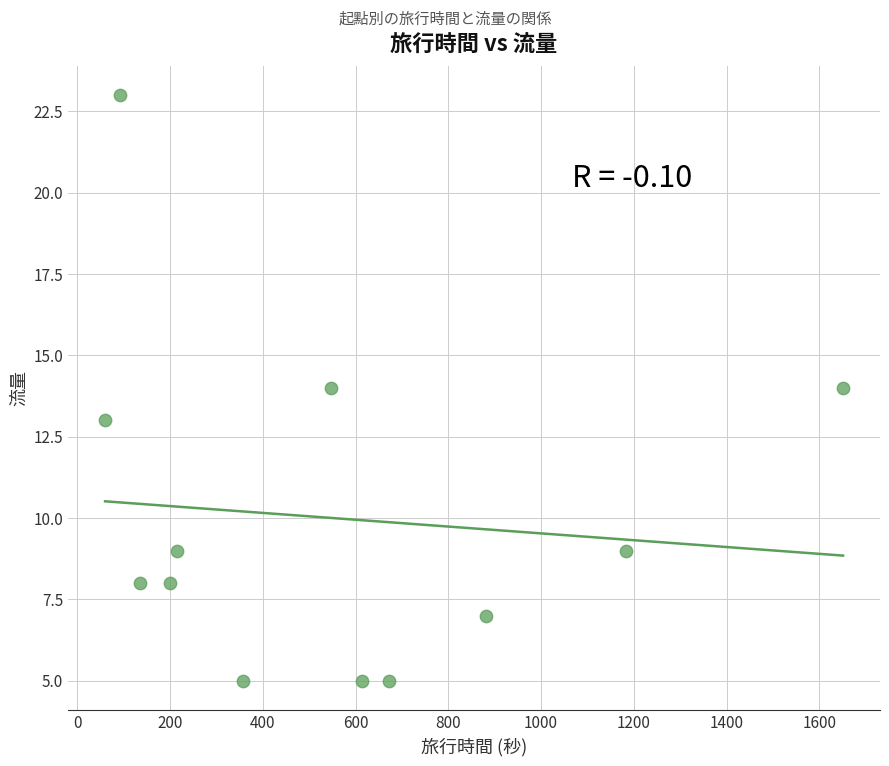

What is the average Y value?

10